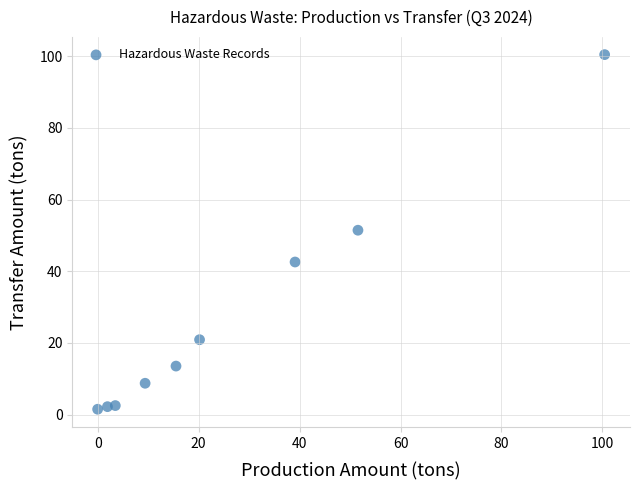

What is the average X value?

26.9